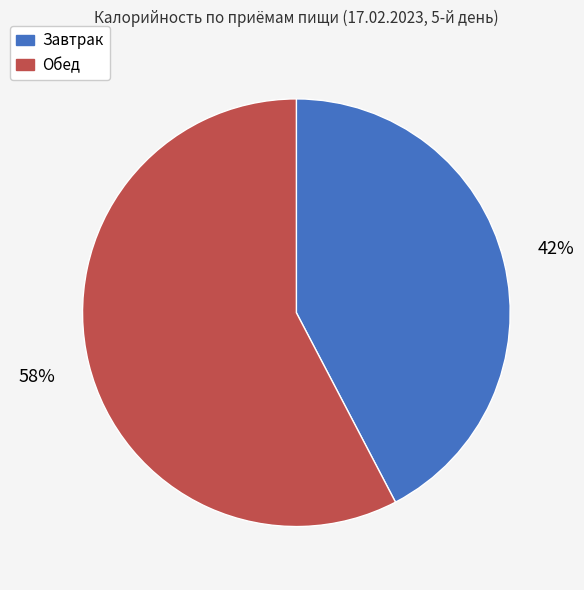

The Обед slice represents 45% of the pie. True or false?

False